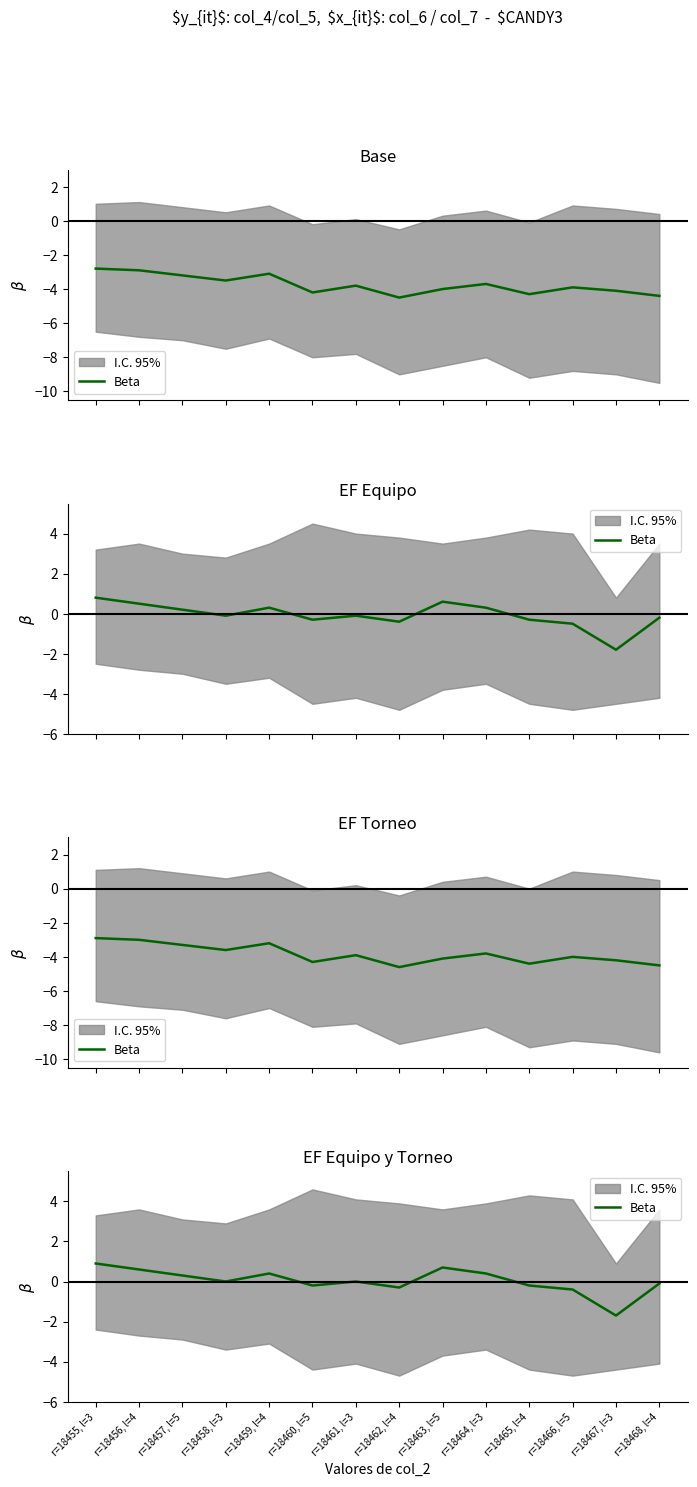

List the labels in order of value, largest first.

r=18455, l=3, r=18463, l=5, r=18456, l=4, r=18459, l=4, r=18464, l=3, r=18457, l=5, r=18458, l=3, r=18461, l=3, r=18468, l=4, r=18460, l=5, r=18465, l=4, r=18462, l=4, r=18466, l=5, r=18467, l=3